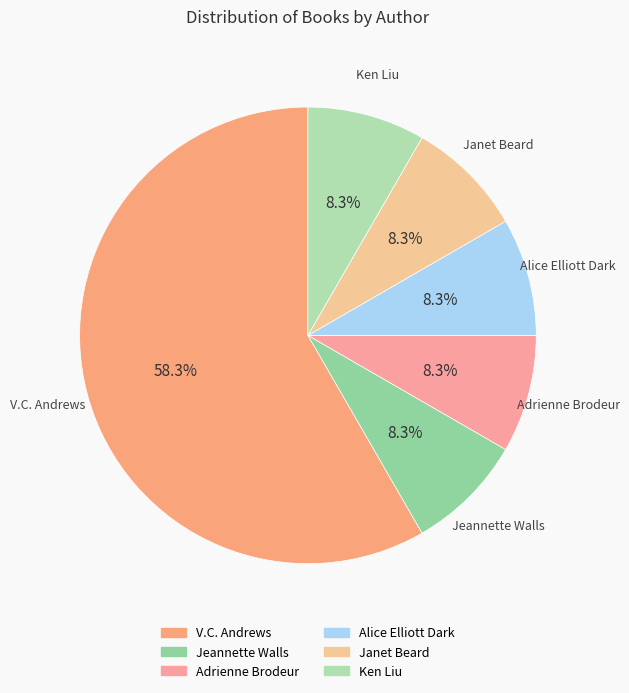

To the nearest percent, what is the average slice percentage?

17%